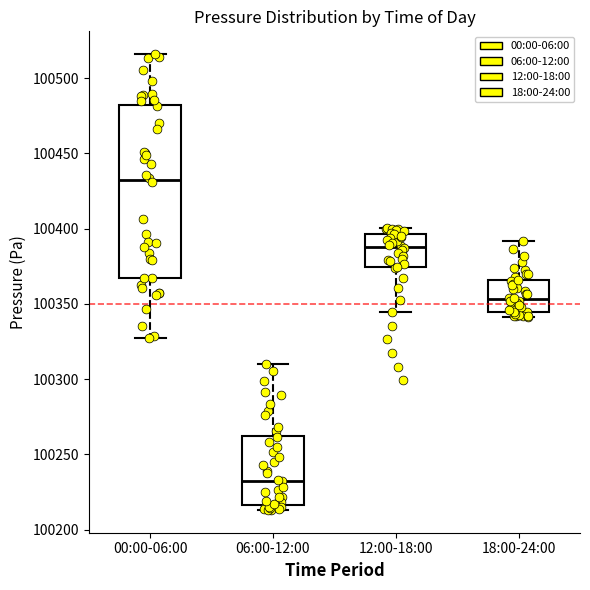

Reading left to right, transcribe this box plot: for each box, give where its median line is, the range the box spans, and where its two whiskers end, as read against the y-axis. The values are not printed on the chart, so give them approximately, as read against the axis.

00:00-06:00: median 100430, box 100365 to 100485, whiskers 100325 to 100515
06:00-12:00: median 100235, box 100215 to 100260, whiskers 100215 (just below the box's lower edge) to 100310
12:00-18:00: median 100390, box 100375 to 100395, whiskers 100345 to 100400
18:00-24:00: median 100355, box 100345 to 100365, whiskers 100340 to 100390